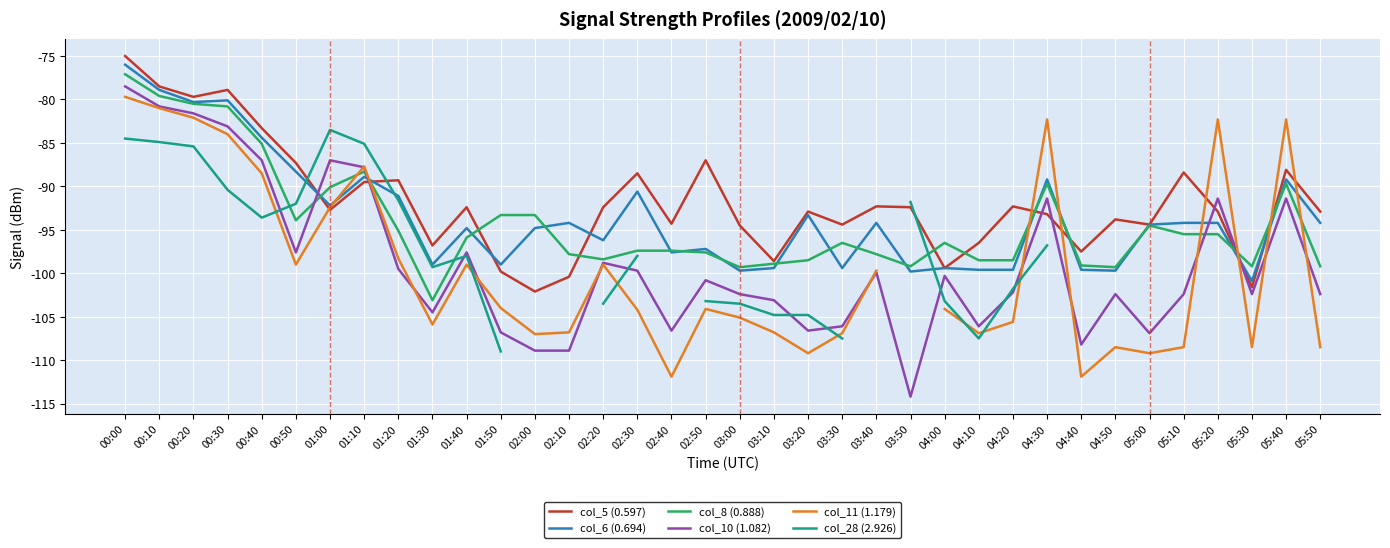

Which series ends up on top after the final intersection of col_28 (2.926) and col_10 (1.082)?

col_10 (1.082)